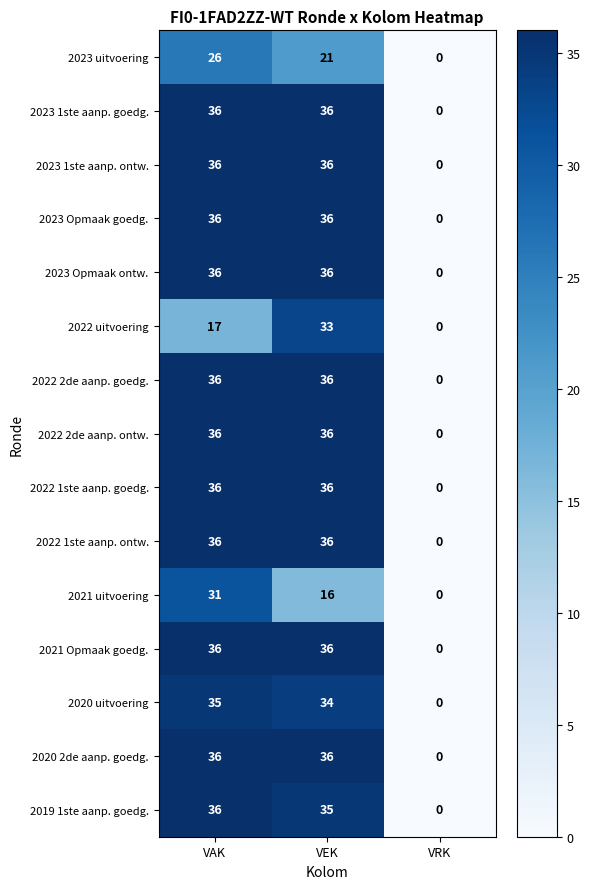

What is the total value across all series at VAK?

505